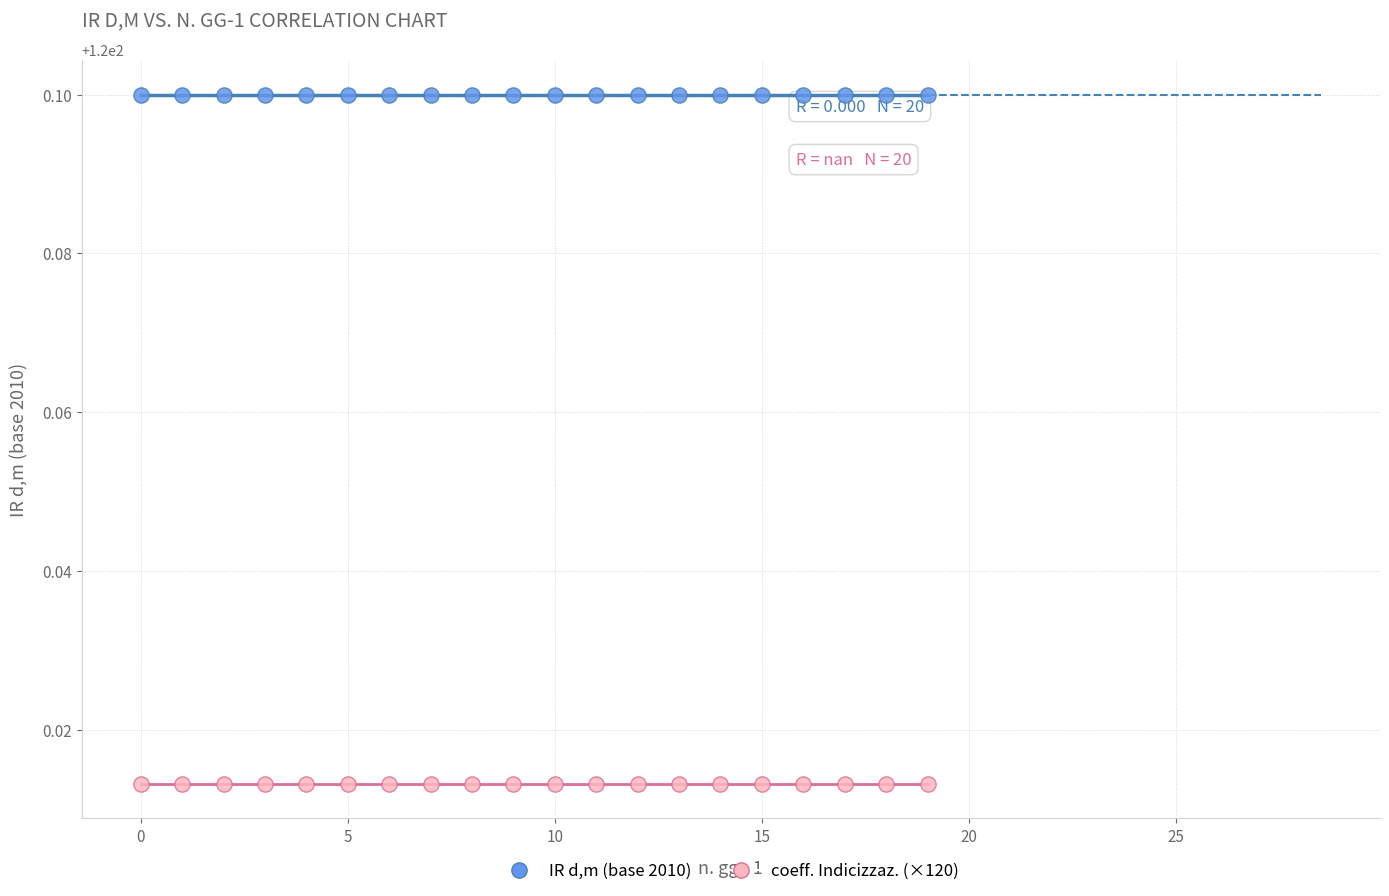

Which series reaches the maximum Y coordinate?

IR d,m (base 2010)